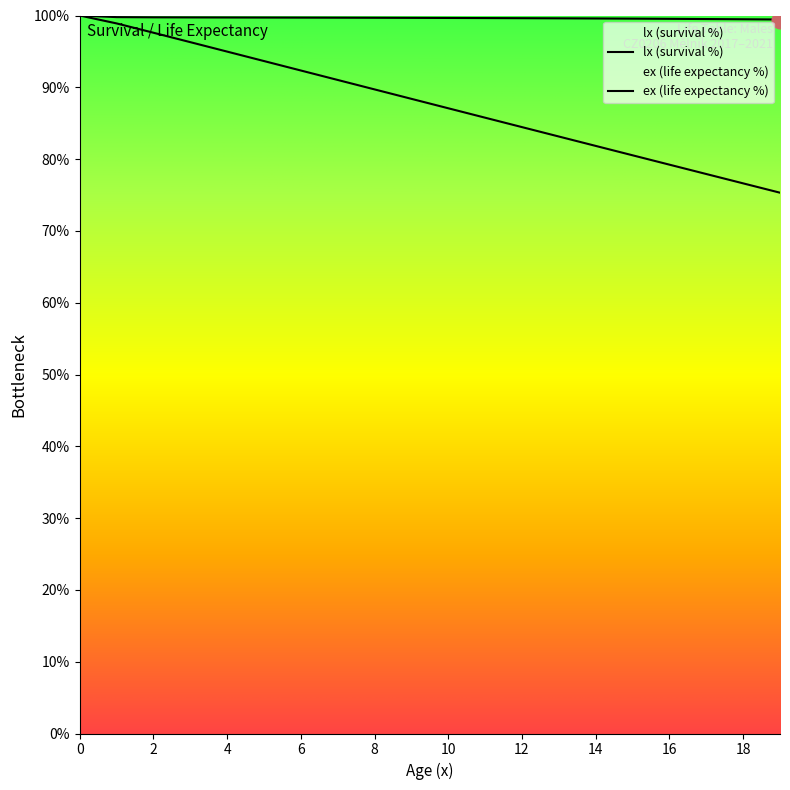

What is the difference between the highest and lowest values at 18?

22.9